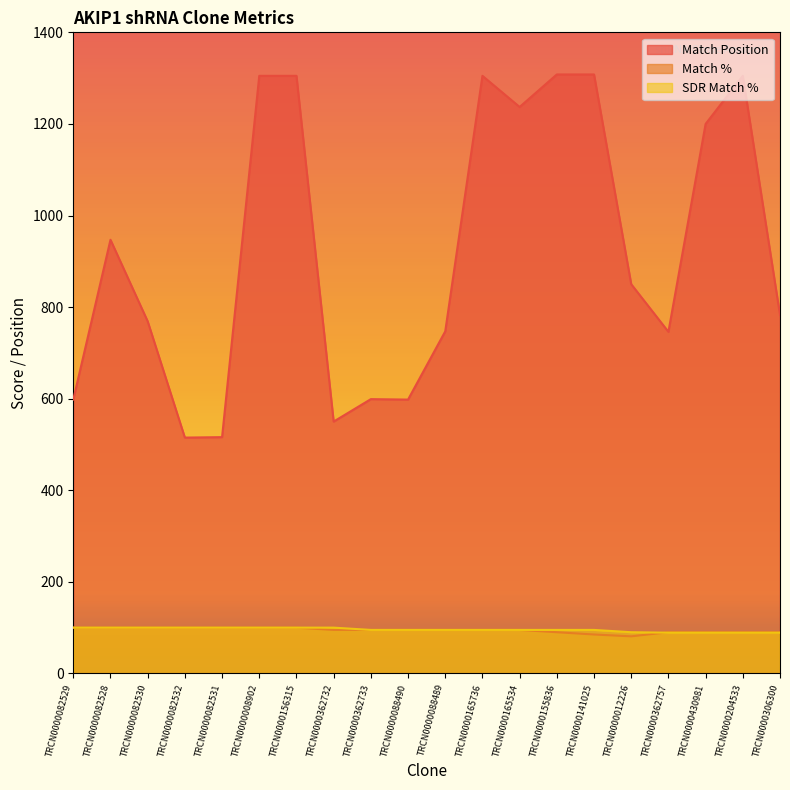

Is the value of SDR Match % at TRCN0000155836 greater than the value of Match % at TRCN0000362732?

No